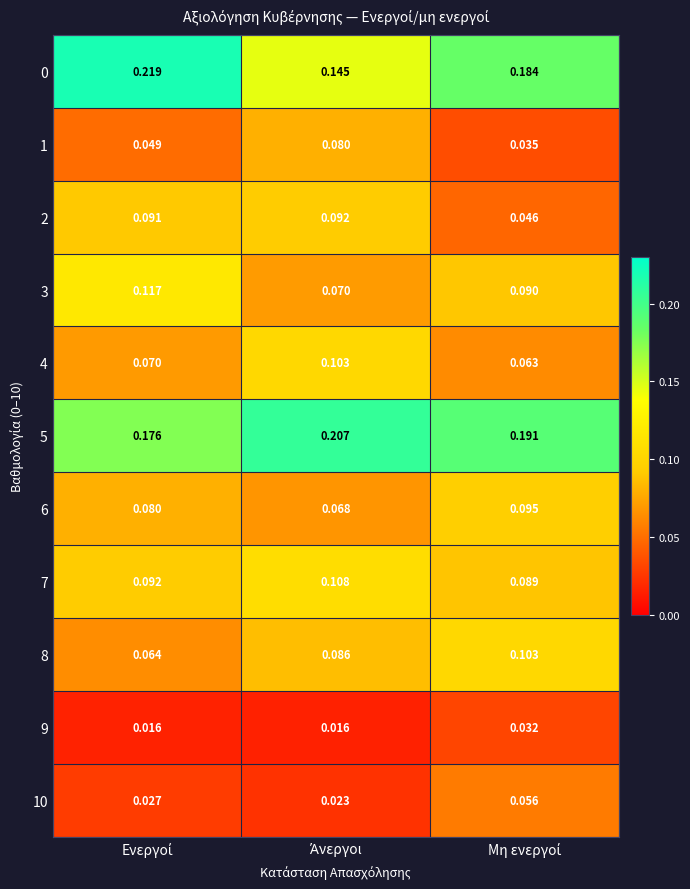

How many distinct data groups are displayed?

11